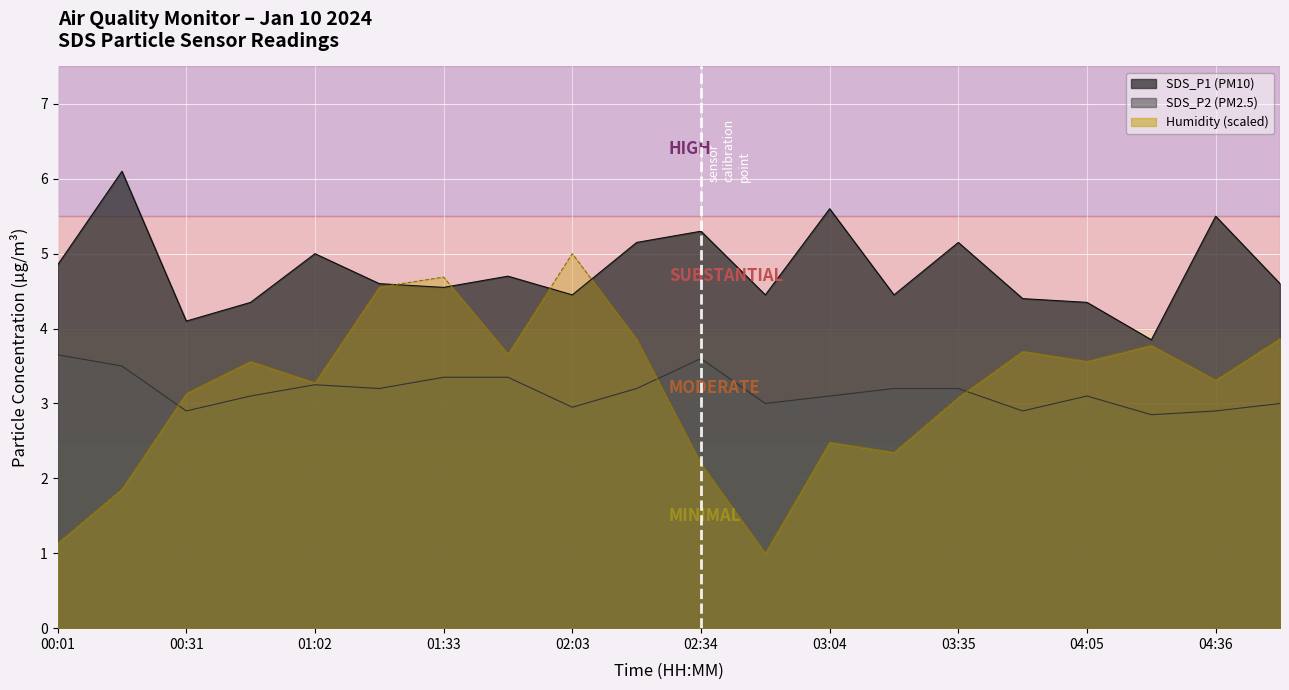

Where is BME280_humidity nearest to the value 3?

03:35